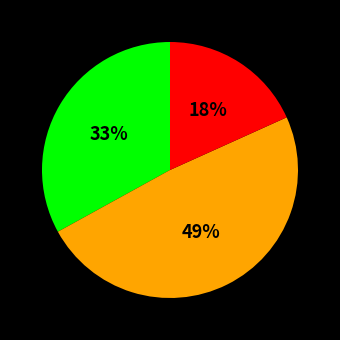

To the nearest percent, what is the average slice percentage?

33%